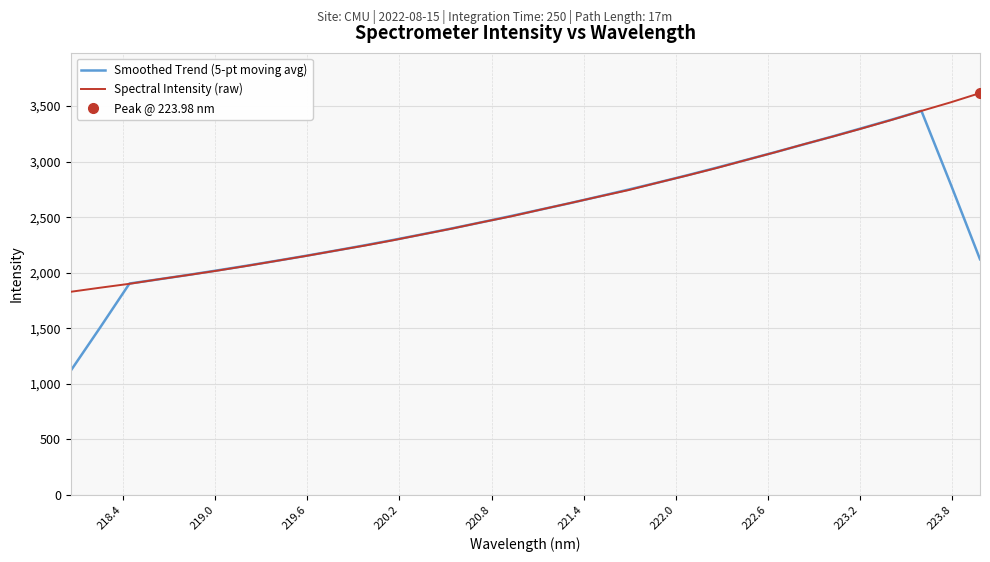

Which series has the largest range (max minus min)?

Smoothed Trend (5-pt moving avg)